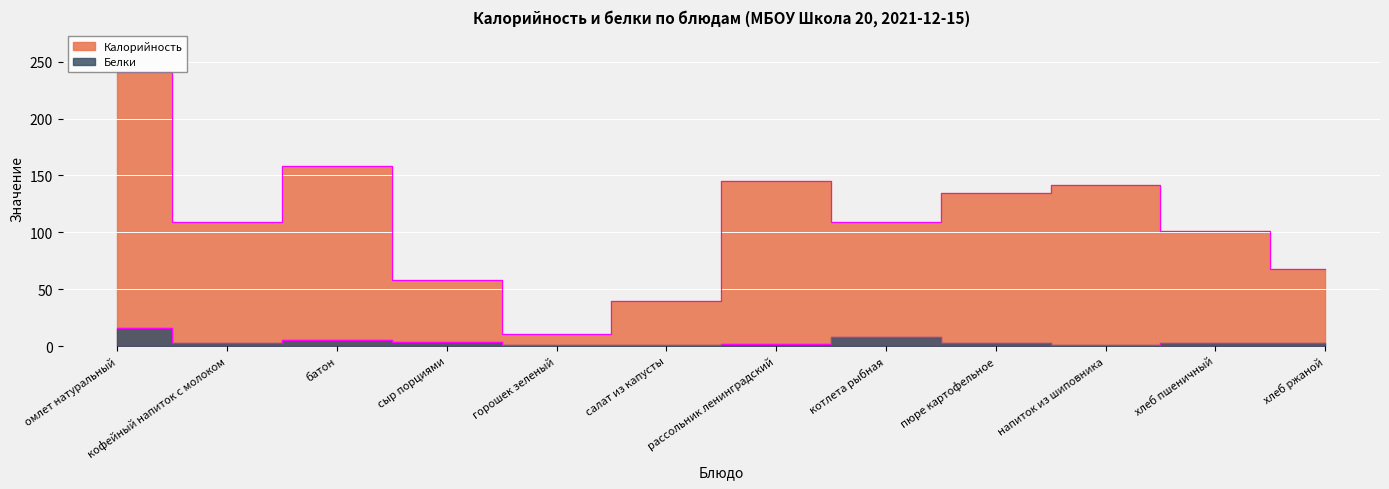

At which category does the chart reach its peak across all series?

омлет натуральный